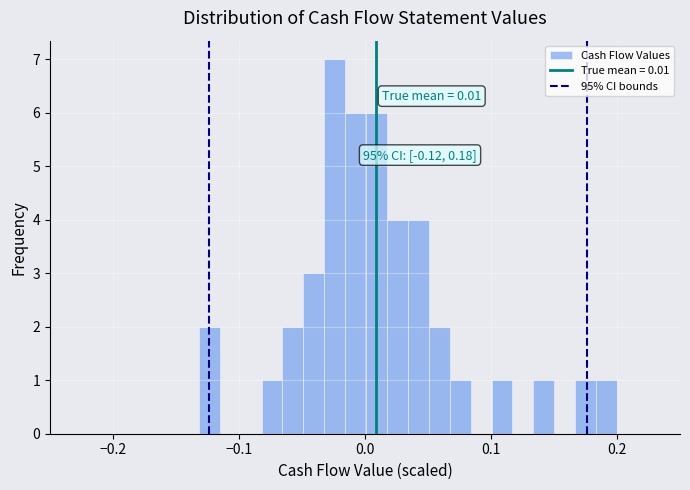

Around what value on the x-axis is the tallest bar? Give the approximate position of its centre, as read against the axis.

-0.02